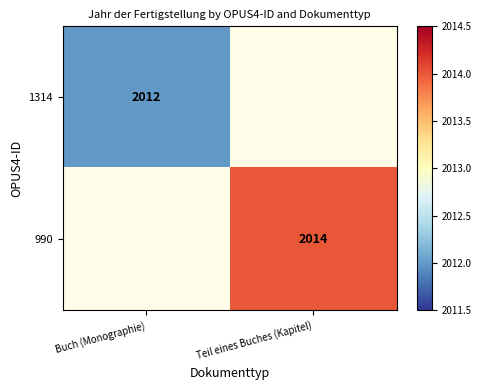

Is it true that 1314 equals 616 at Buch (Monographie)?

False